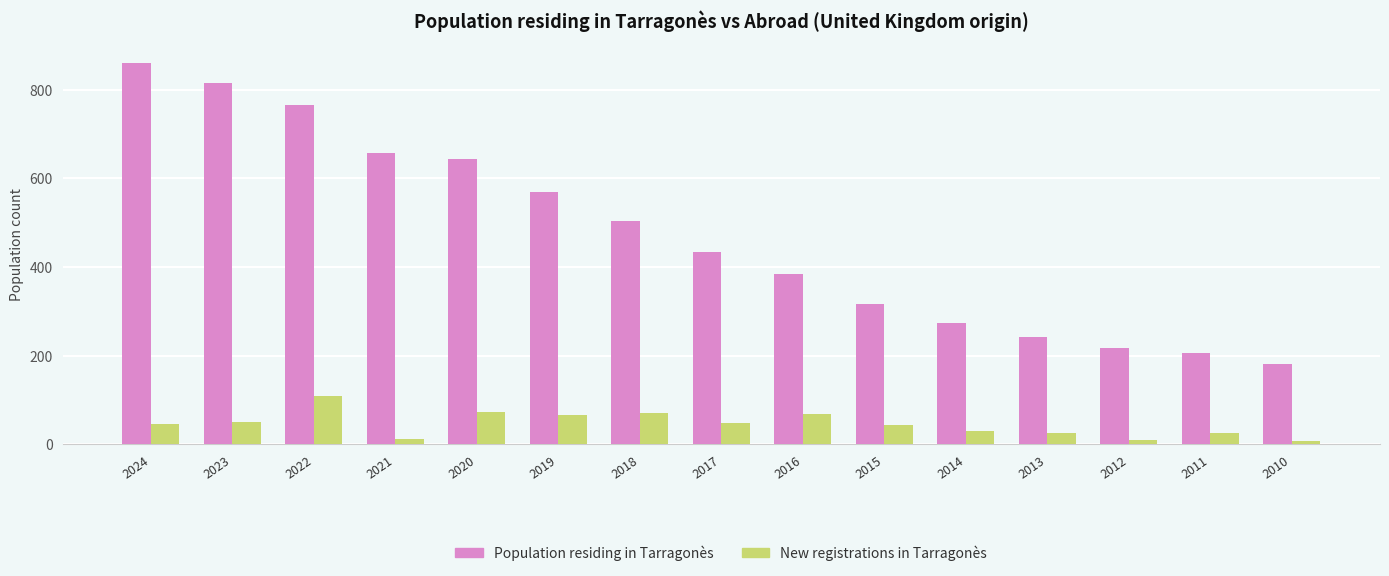

Between 2018 and 2011, which series saw the biggest shift?

Population residing in Tarragonès